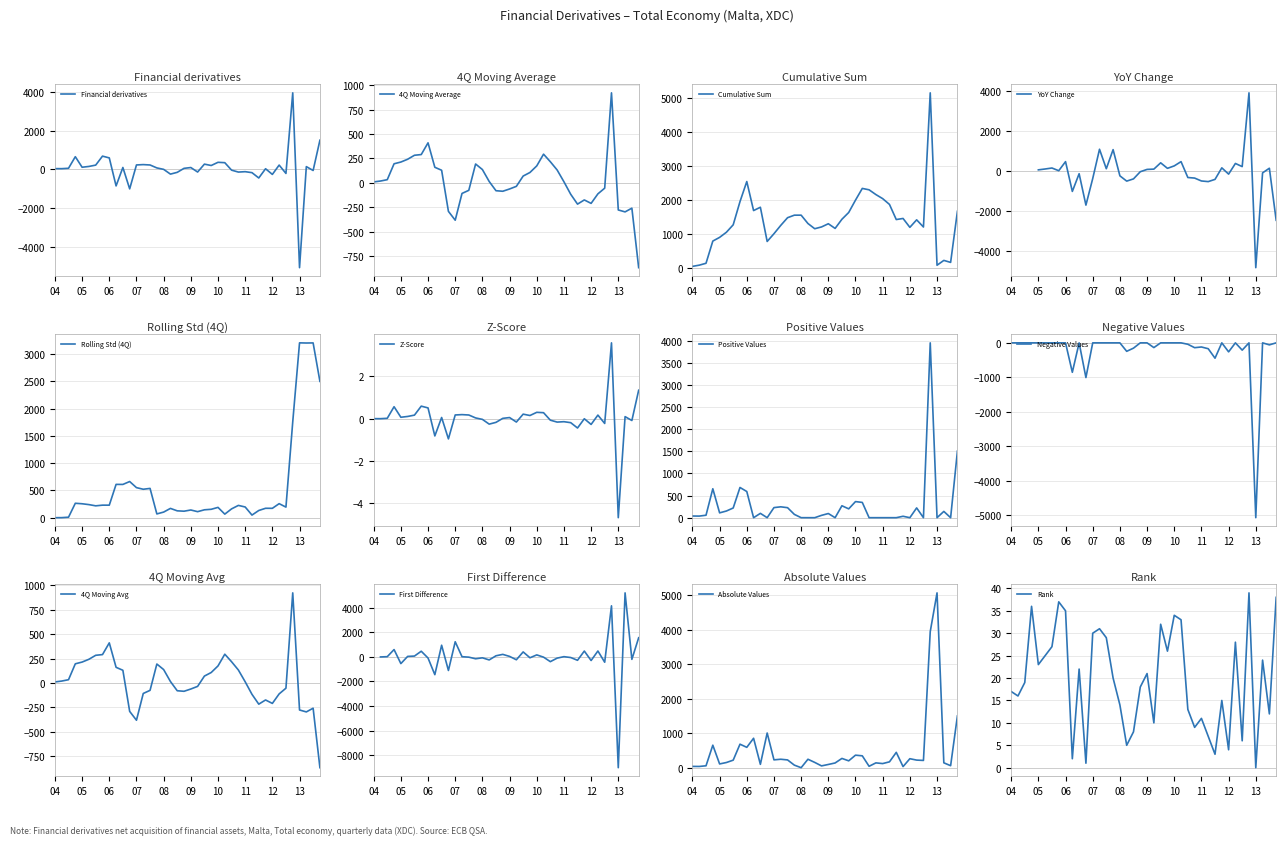

What is the minimum value for Financial derivatives?

-5073.2